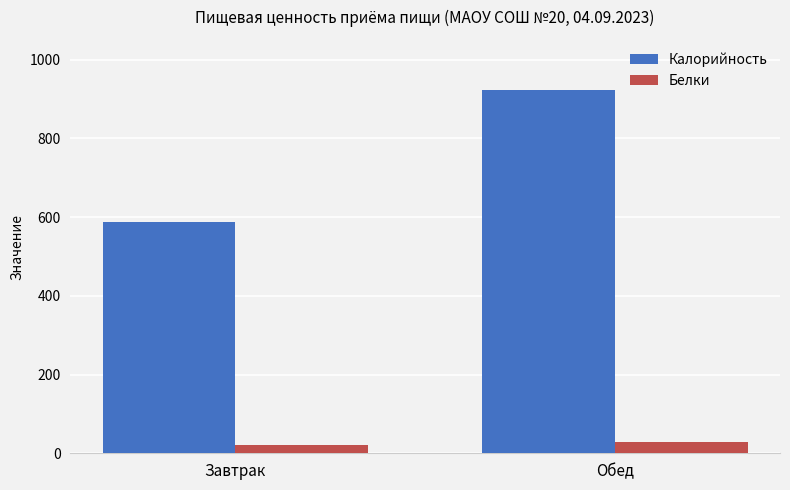

The Калорийность series shows 780.4 at Завтрак. True or false?

False